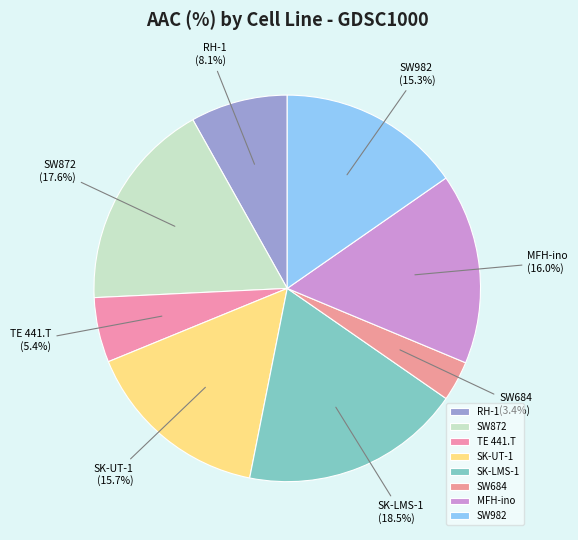

Does any single category account for the majority?

No